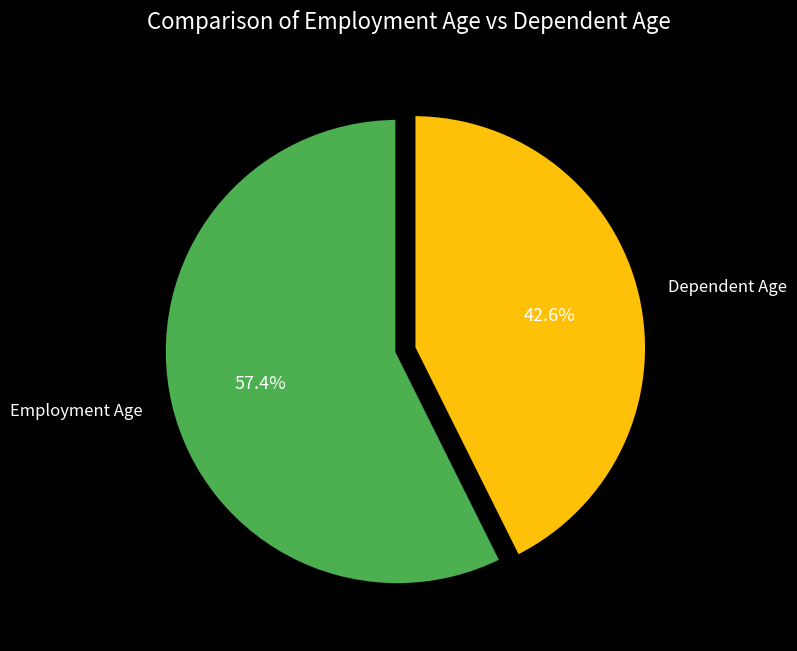

Which category has the smallest portion of the pie?

Dependent Age